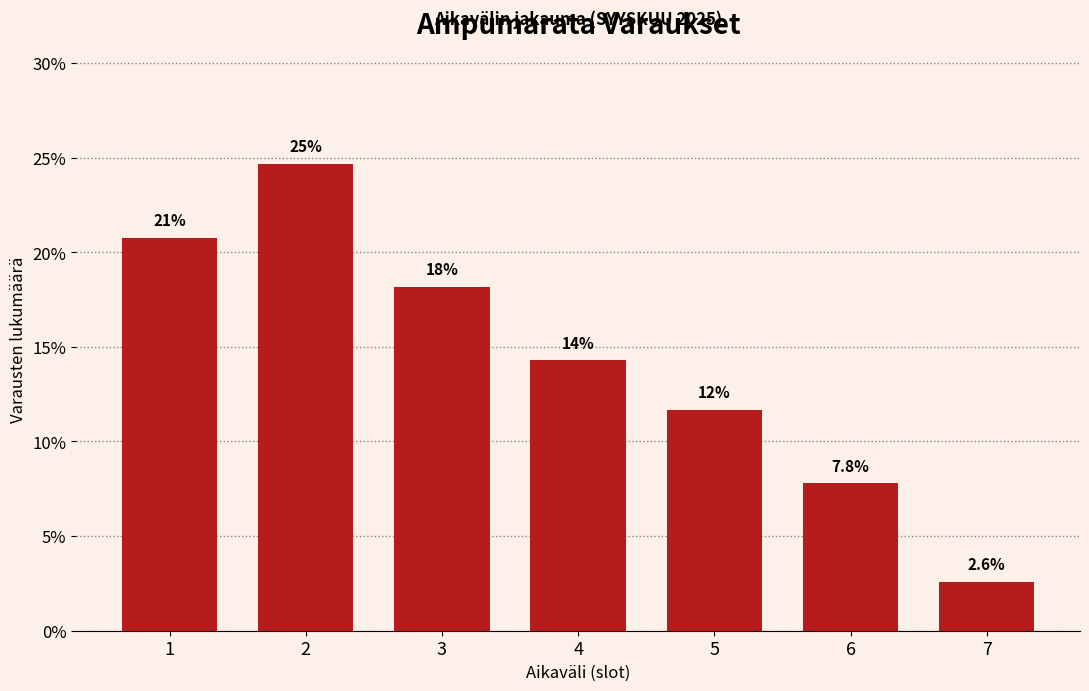

How many bars are there in total?

7